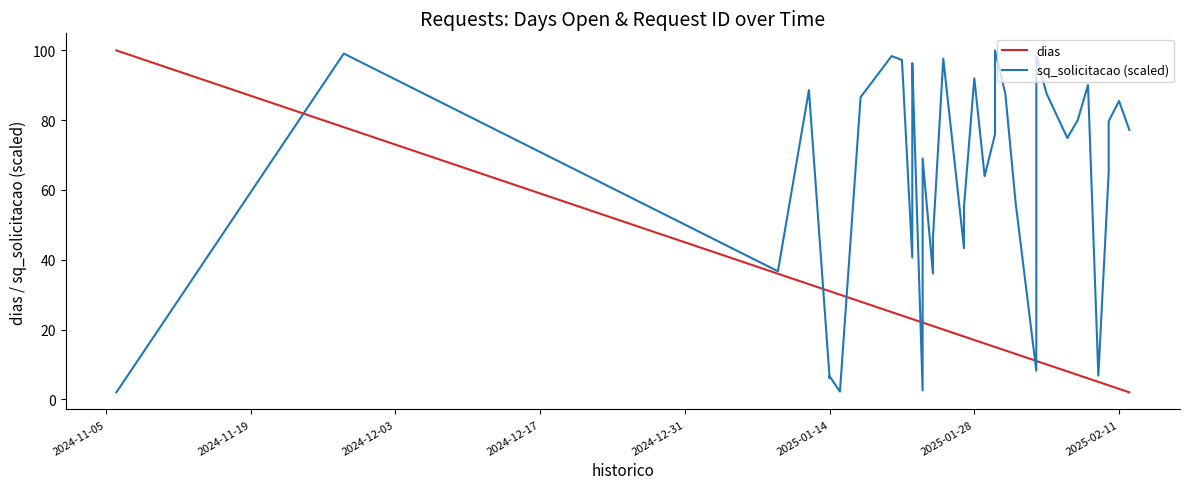

What is the difference between the highest and lowest values at 2025-01-28?

27.8